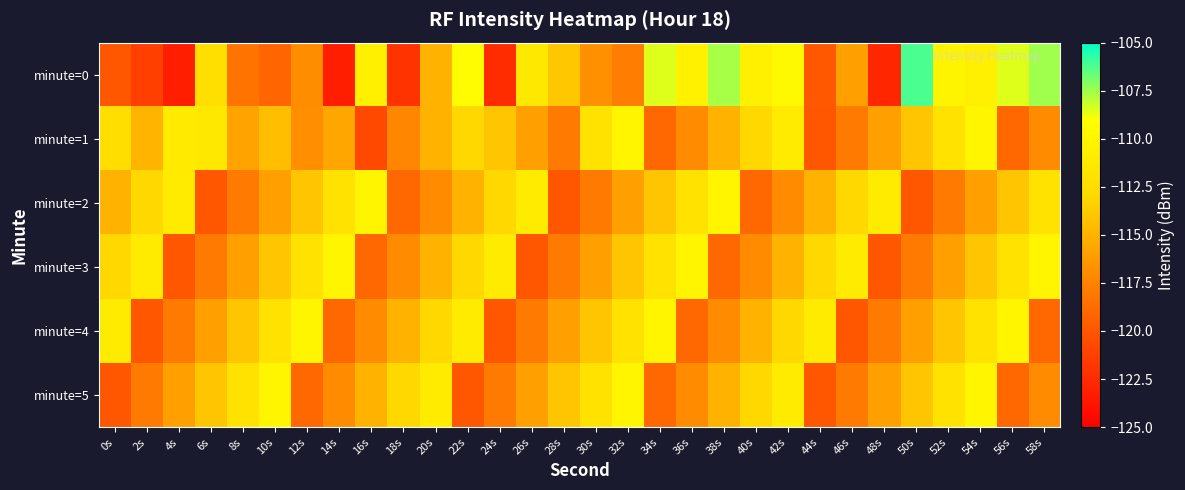

Between 50s and 58s, which is larger?

50s